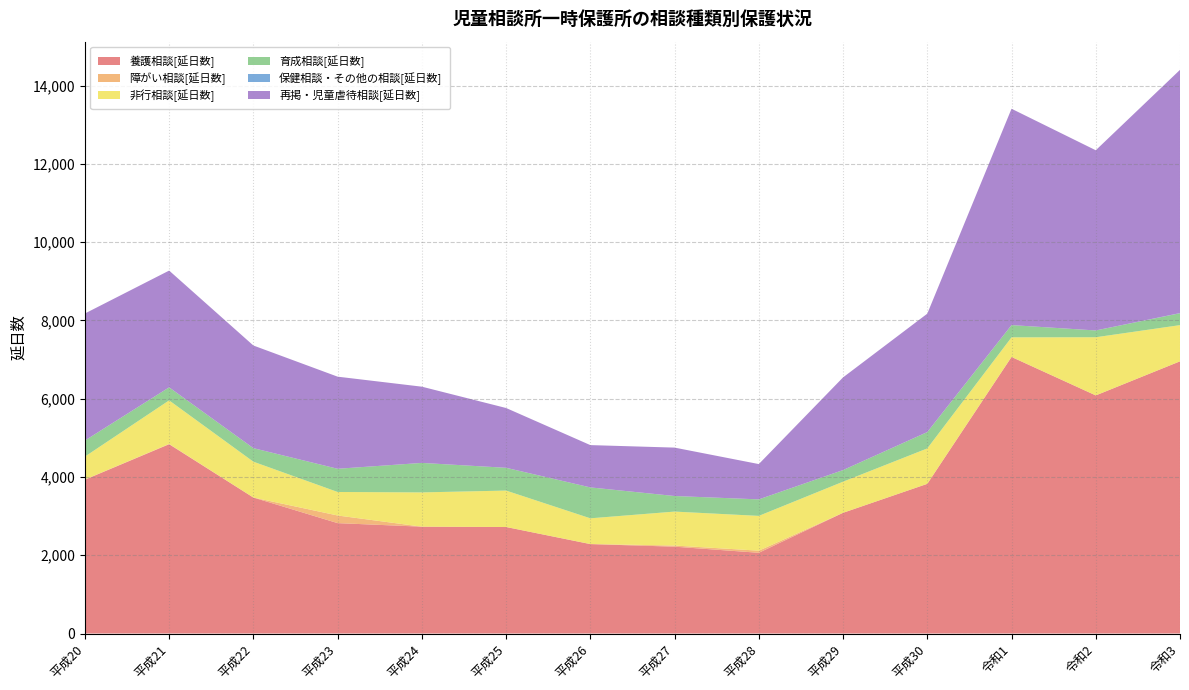

Reading right to left, list all the values displayed in this chart.

養護相談[延日数]: 6956	6085	7068	3825	3085	2063	2219	2285	2722	2730	2821	3475	4837	3931
障がい相談[延日数]: 0	0	0	0	0	54	29	2	0	0	195	0	7	3
非行相談[延日数]: 925	1486	501	905	795	889	868	657	931	876	601	916	1114	587
育成相談[延日数]: 304	174	313	418	297	422	398	790	582	754	593	346	333	411
保健相談・その他の相談[延日数]: 4	0	0	0	0	0	0	0	0	0	0	0	0	0
再掲・児童虐待相談[延日数]: 6216	4605	5529	3026	2368	902	1237	1081	1528	1948	2354	2623	2984	3246